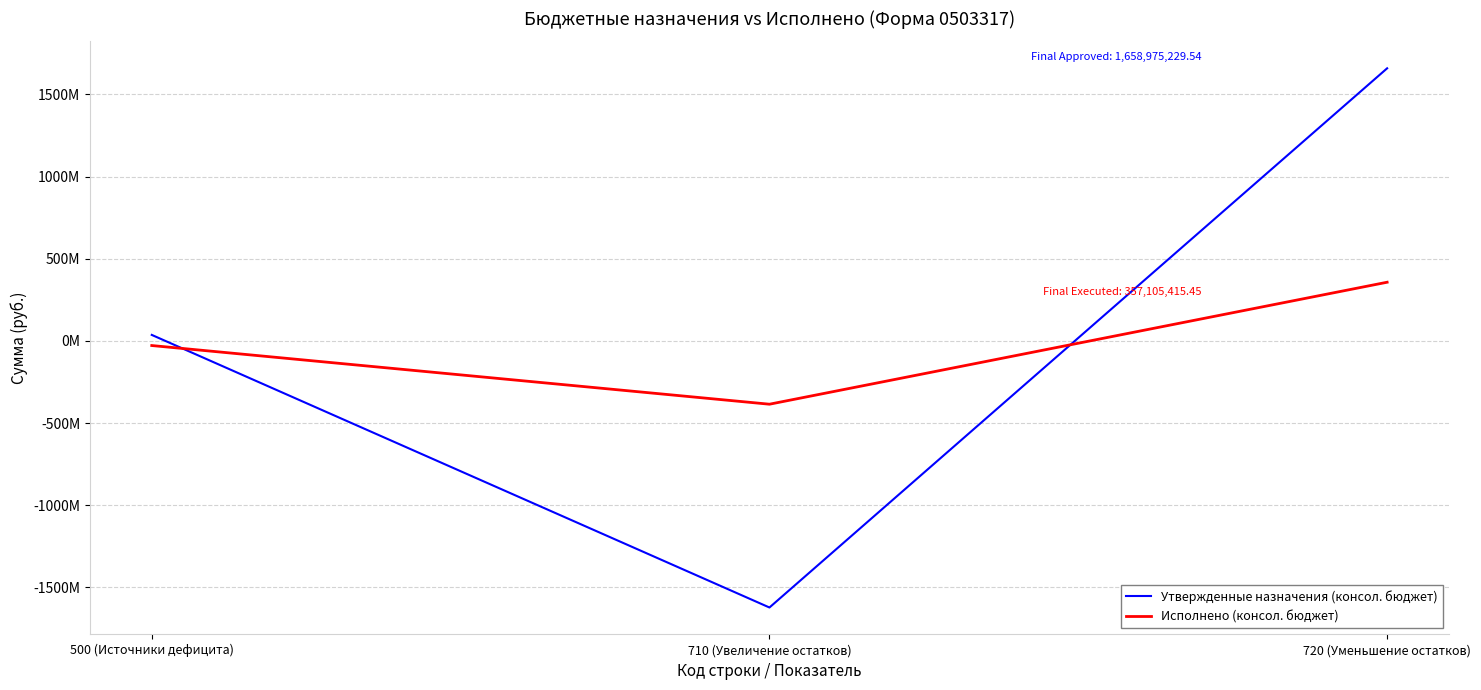

Which series has the largest total across all categories?

Утвержденные назначения (консол. бюджет)